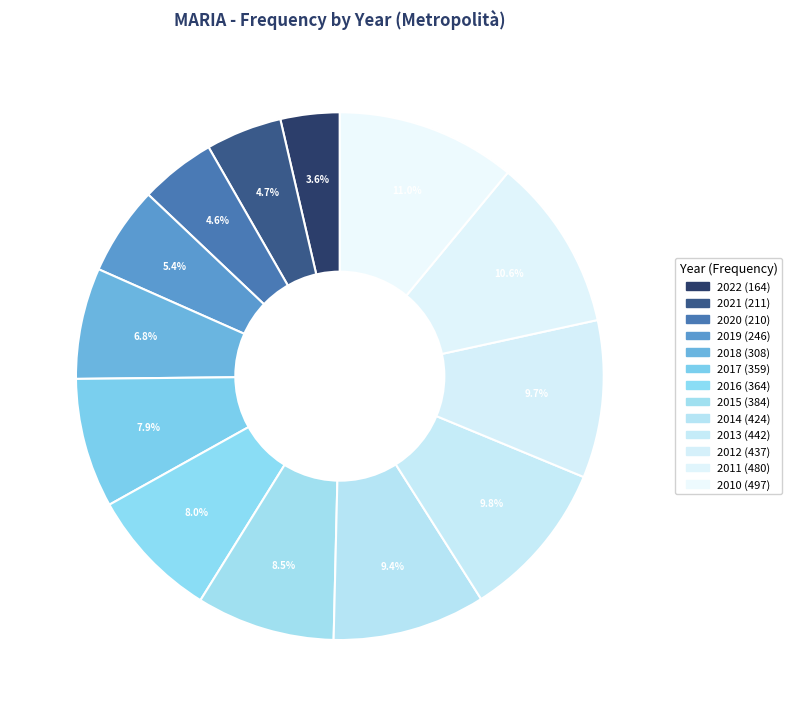

Combined, what portion of the pie is 2016 and 2022?

11.7%